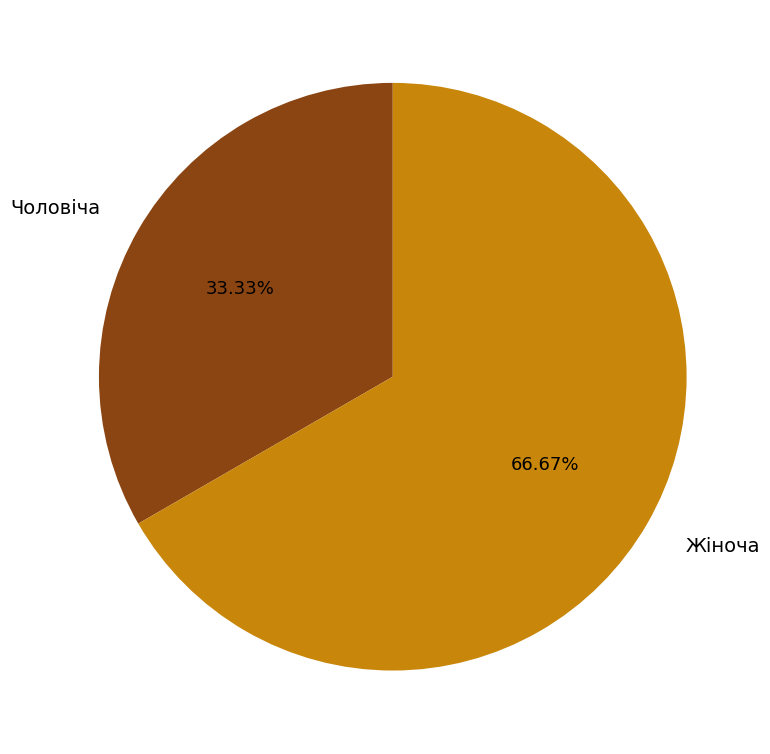

Approximately how many times larger is the value at Чоловіча compared to Жіноча?

0.5